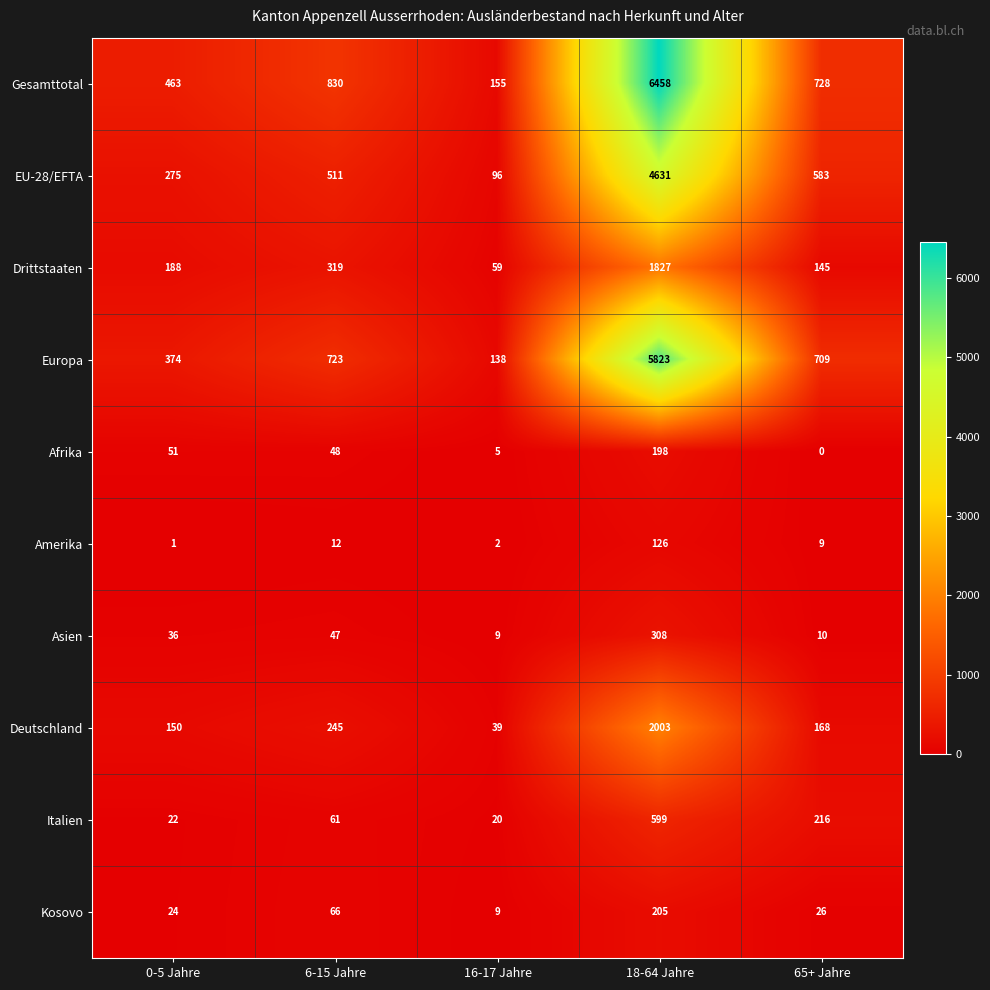

At which category does the chart reach its peak across all series?

18-64 Jahre